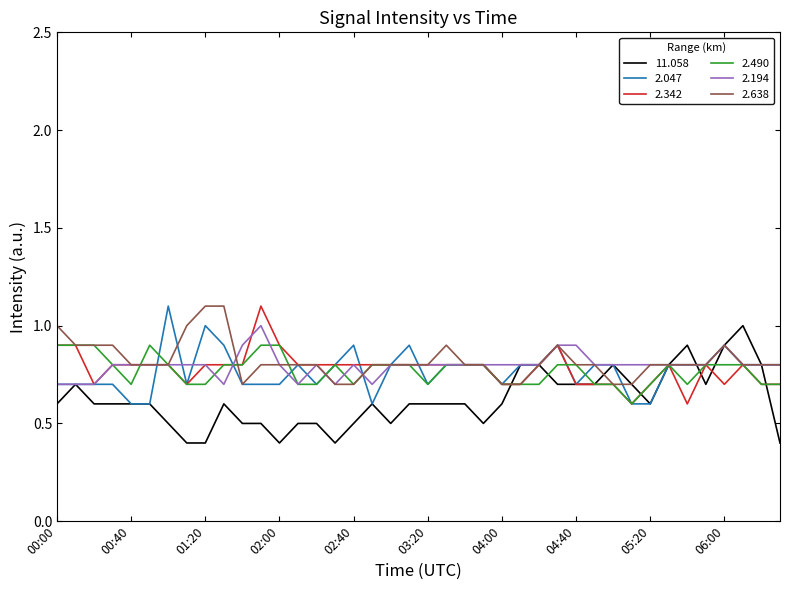

What is the lowest value of the 2.194 series?

0.7